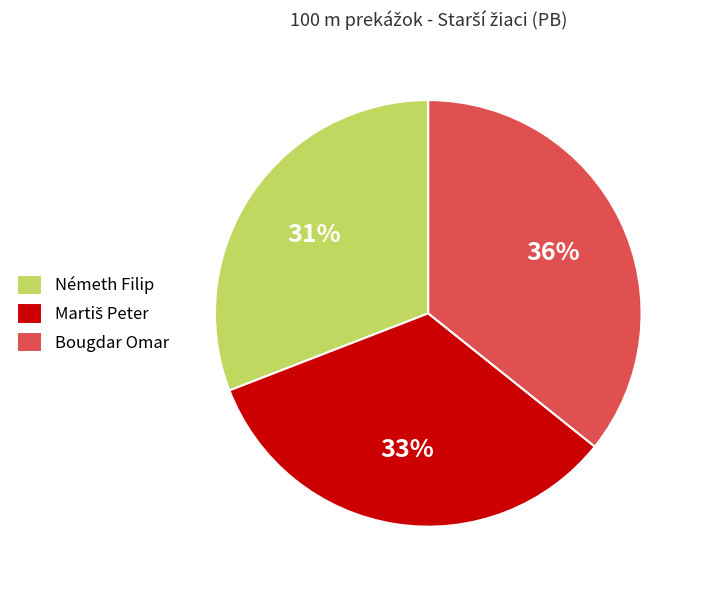

To the nearest percent, what portion does Bougdar Omar represent?

36%